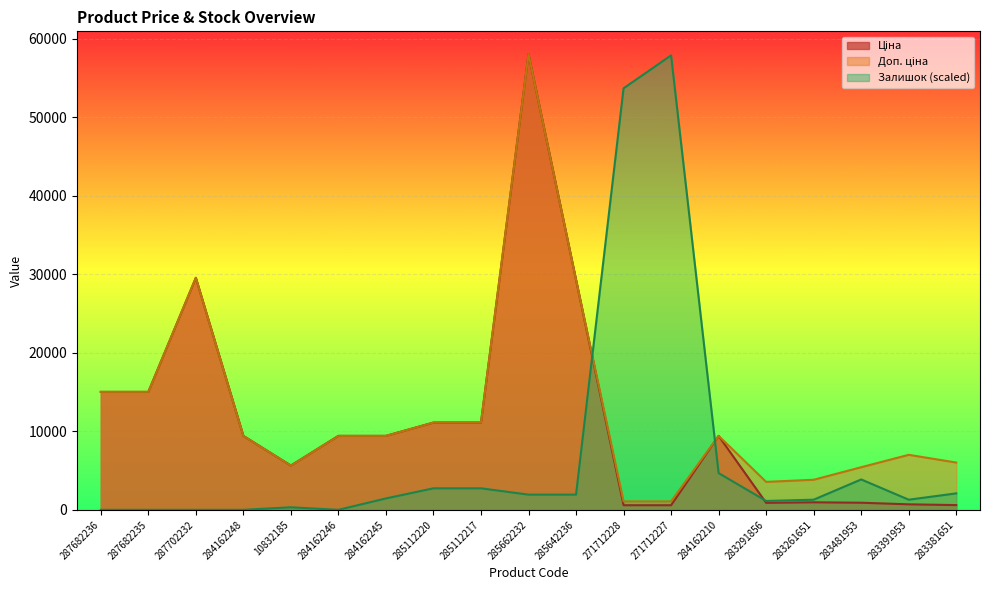

The Ціна series shows 23975.6 at 287682236. True or false?

False